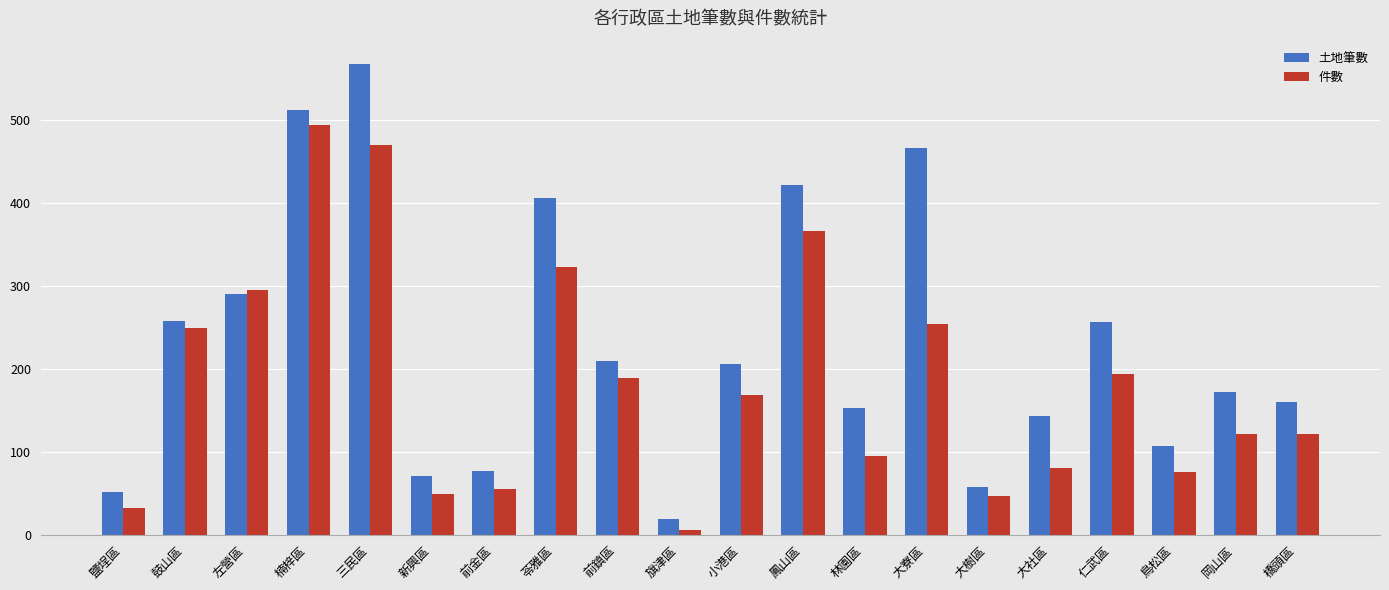

What is the spread (max minus min) of values at 三民區?

98